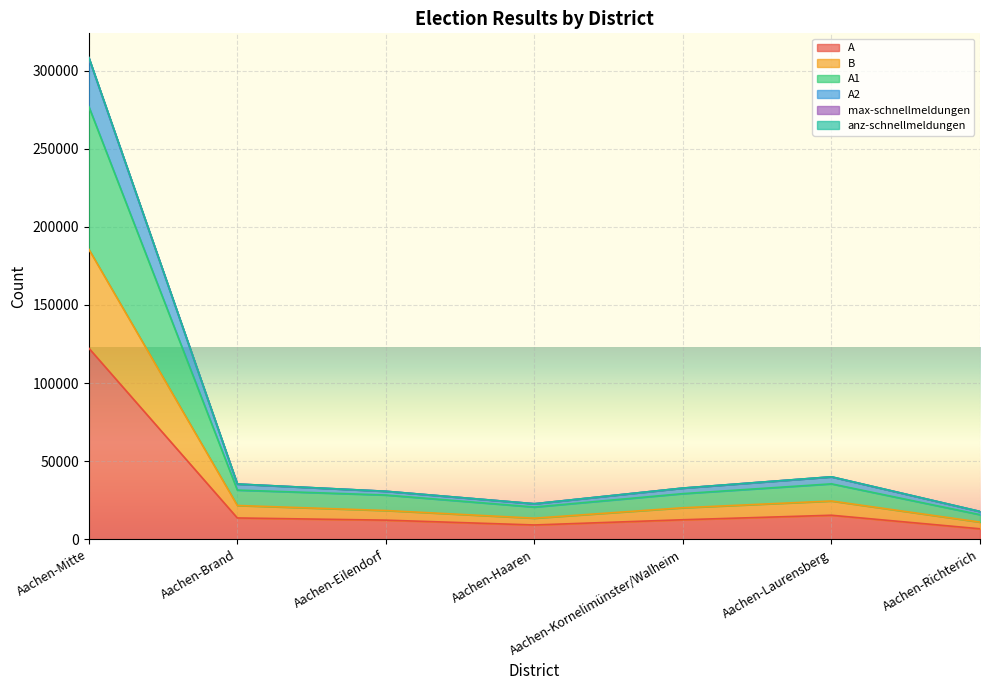

How many interior local peaks does the anz-schnellmeldungen series have?

1